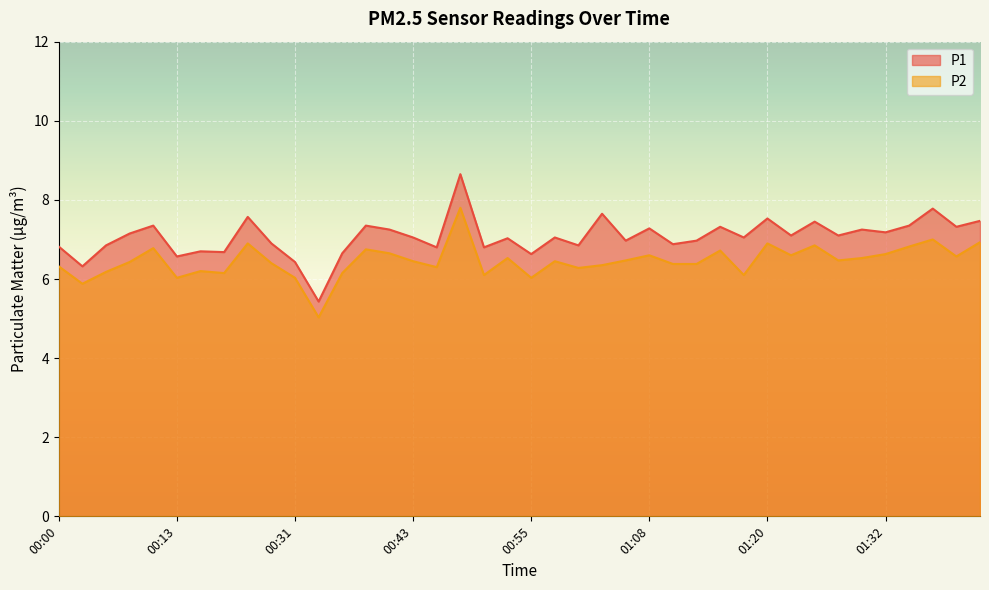

Is it true that P2 equals 6.6 at 01:22?

True